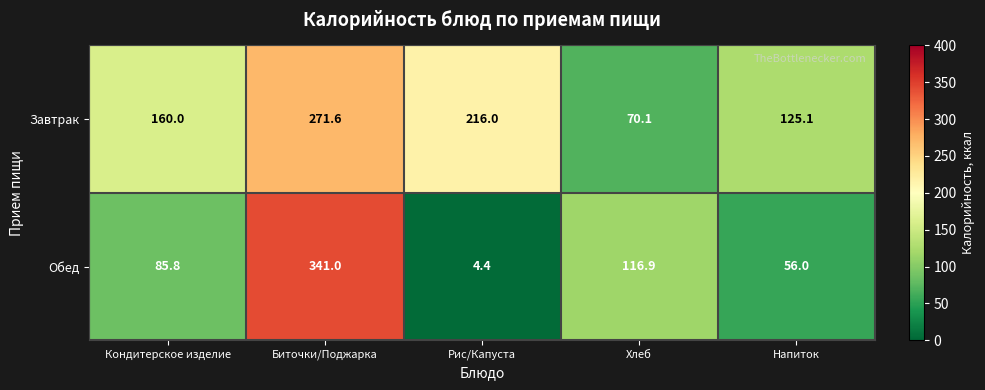

Reading left to right, what are all the values shown in this chart?

Завтрак: 160.0	271.6	216.0	70.1	125.1
Обед: 85.8	341.0	4.4	116.9	56.0